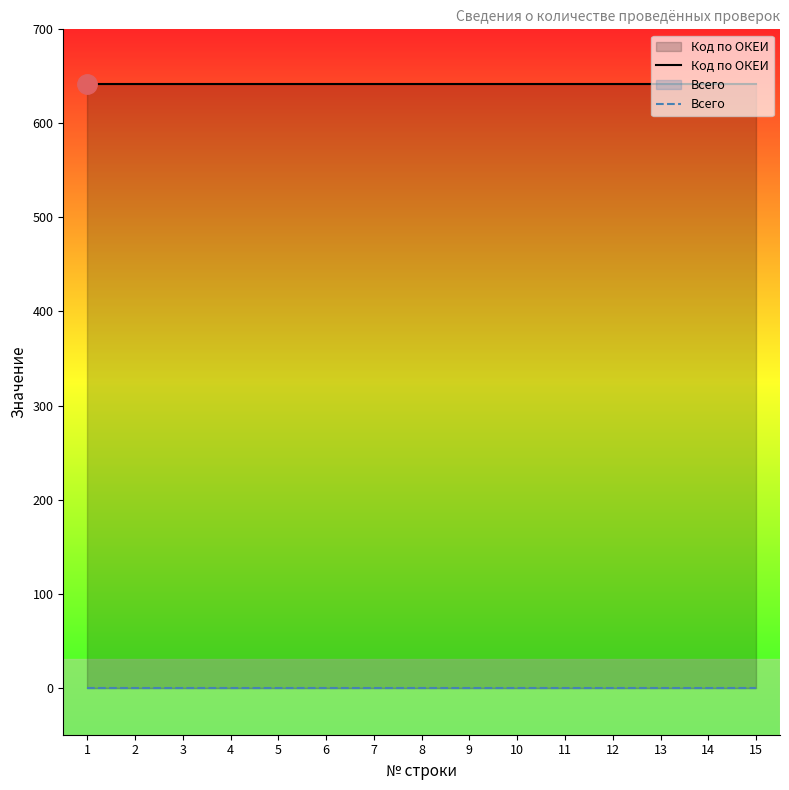

True or false: Всего and Код по ОКЕИ intersect in this chart.

False